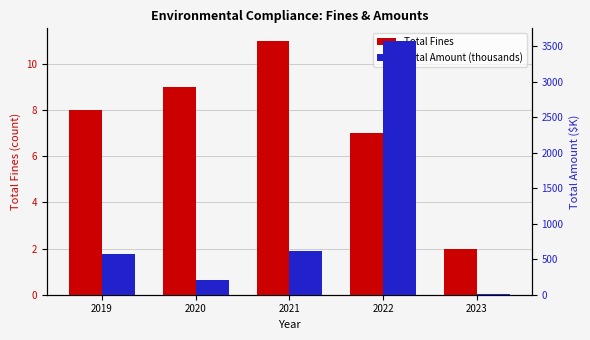

What is the value of the Total Amount (thousands) bar at the 5th from the left?

11.3